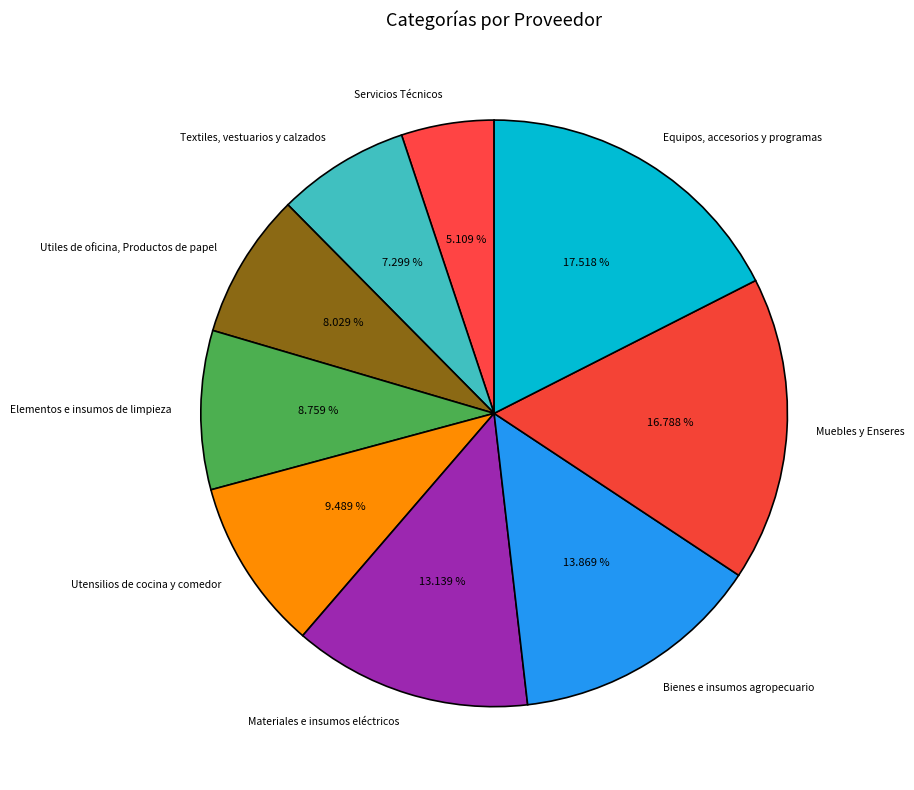

Which slice is the largest?

Equipos, accesorios y programas